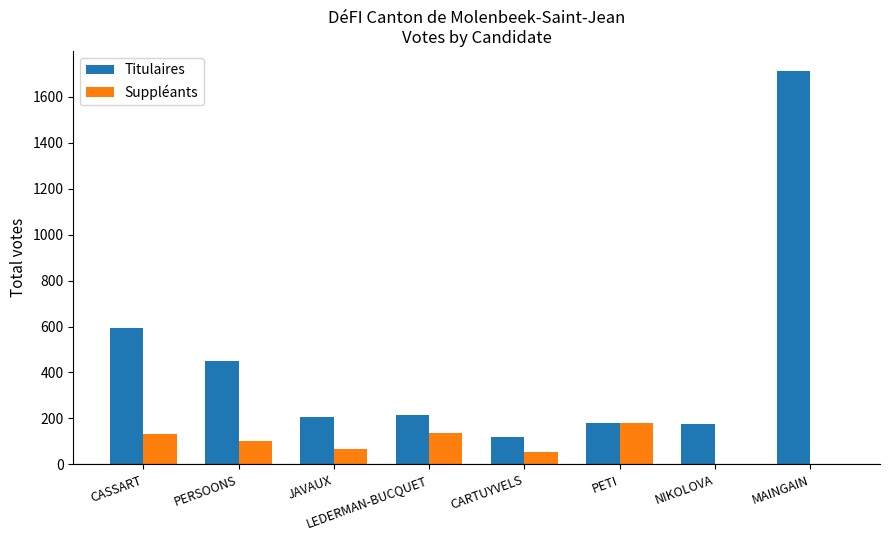

How many groups of bars are there?

8